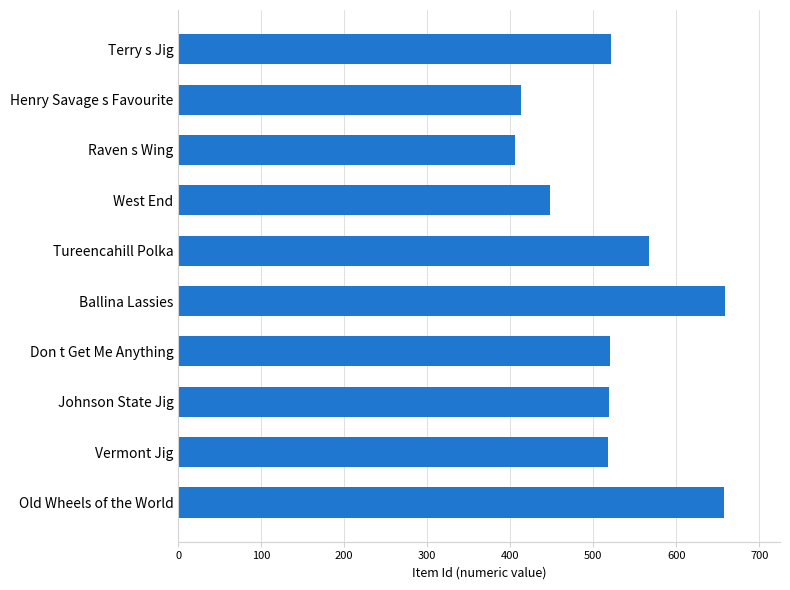

How many distinct data groups are displayed?

1